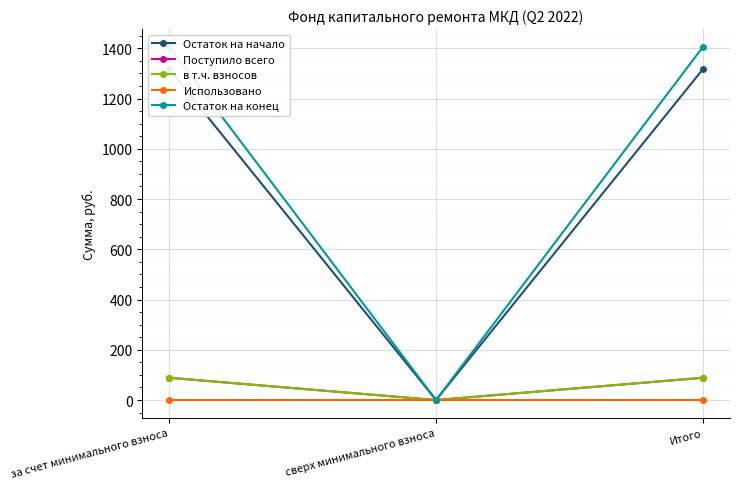

What is the greatest value displayed?

1406.2